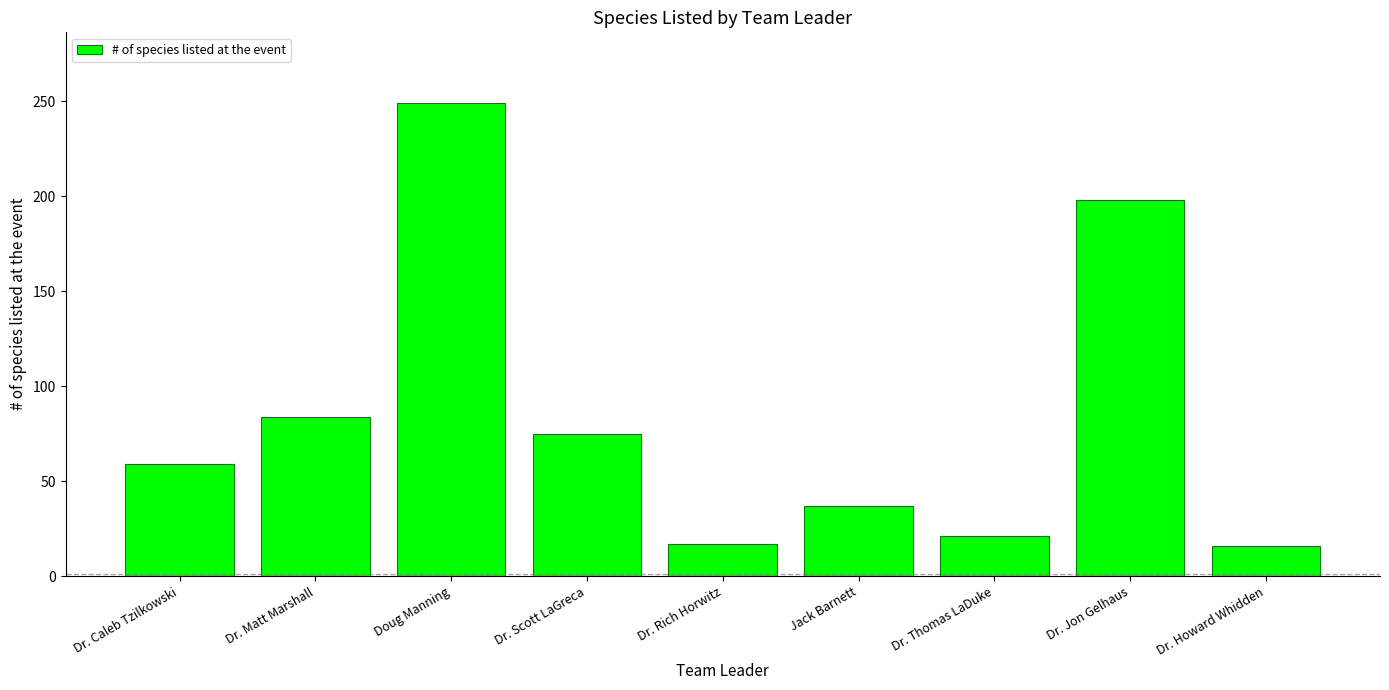

What is the value of the 7th bar from the left?

21